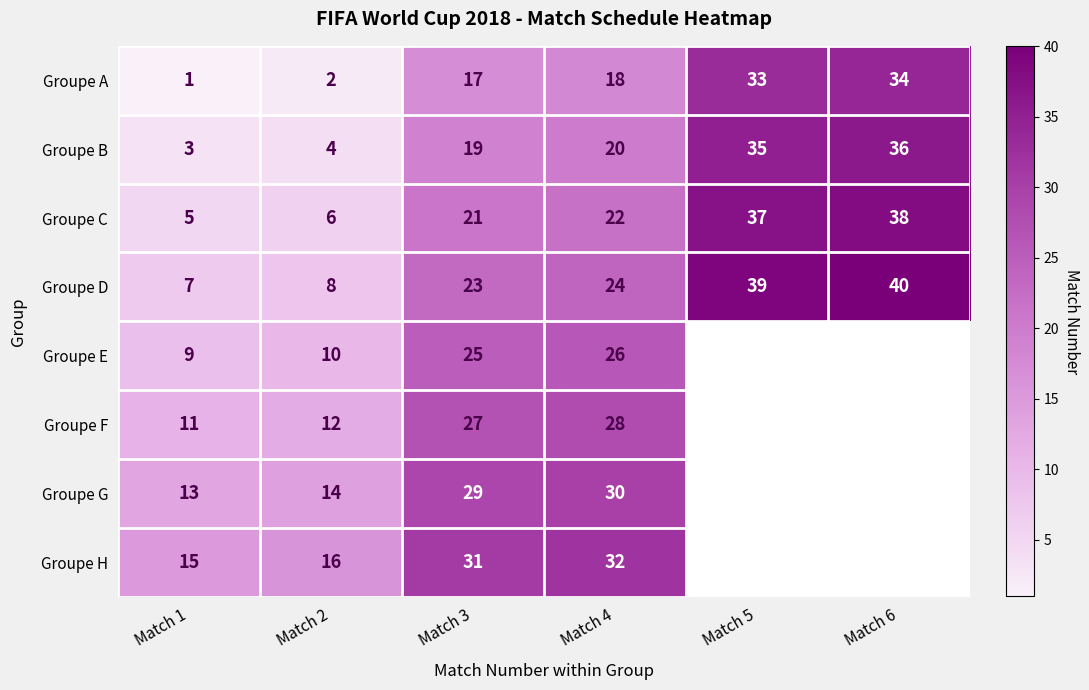

At which category is the sum across all series the highest?

Match 4